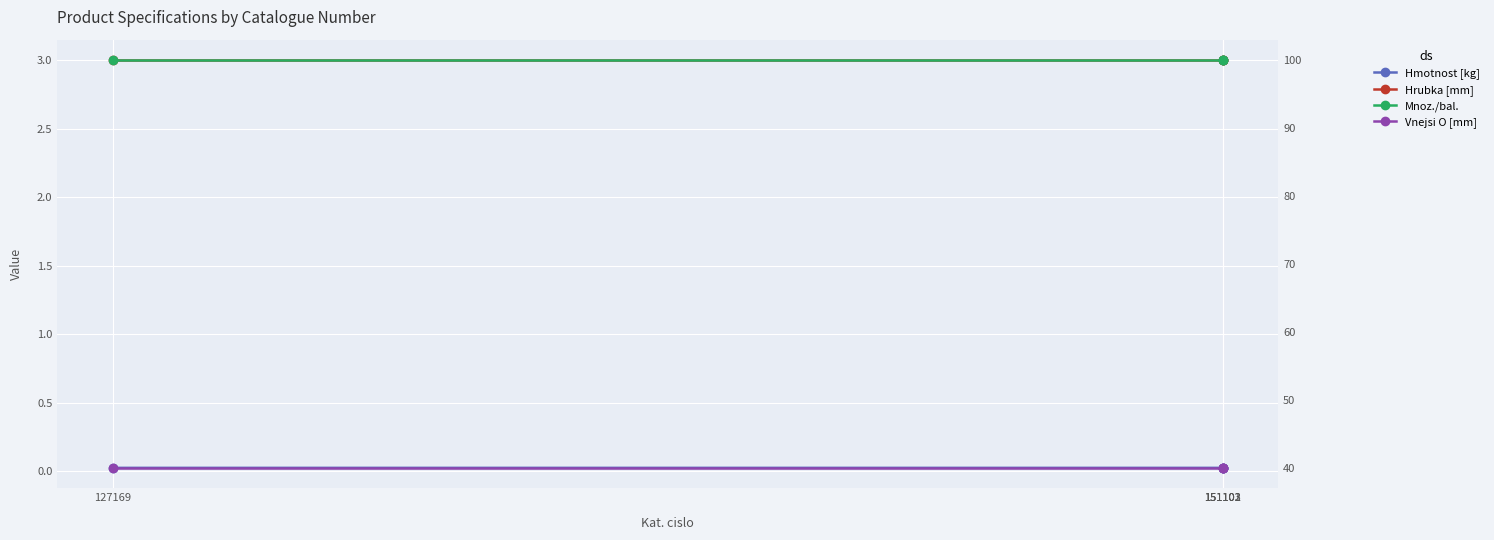

At which label is Vnejsi O [mm] closest to 40?

151101